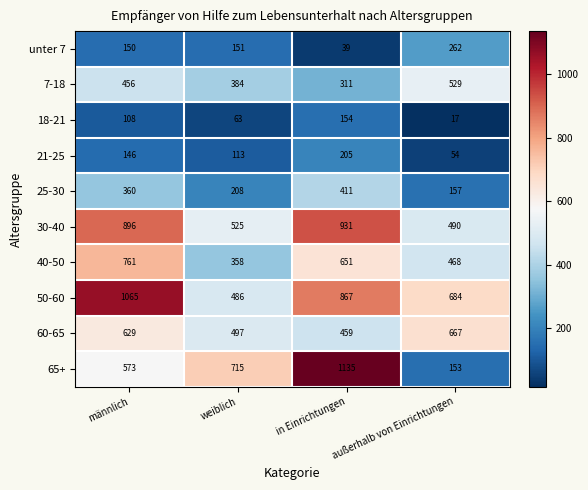

Which series has the widest spread of values?

65+